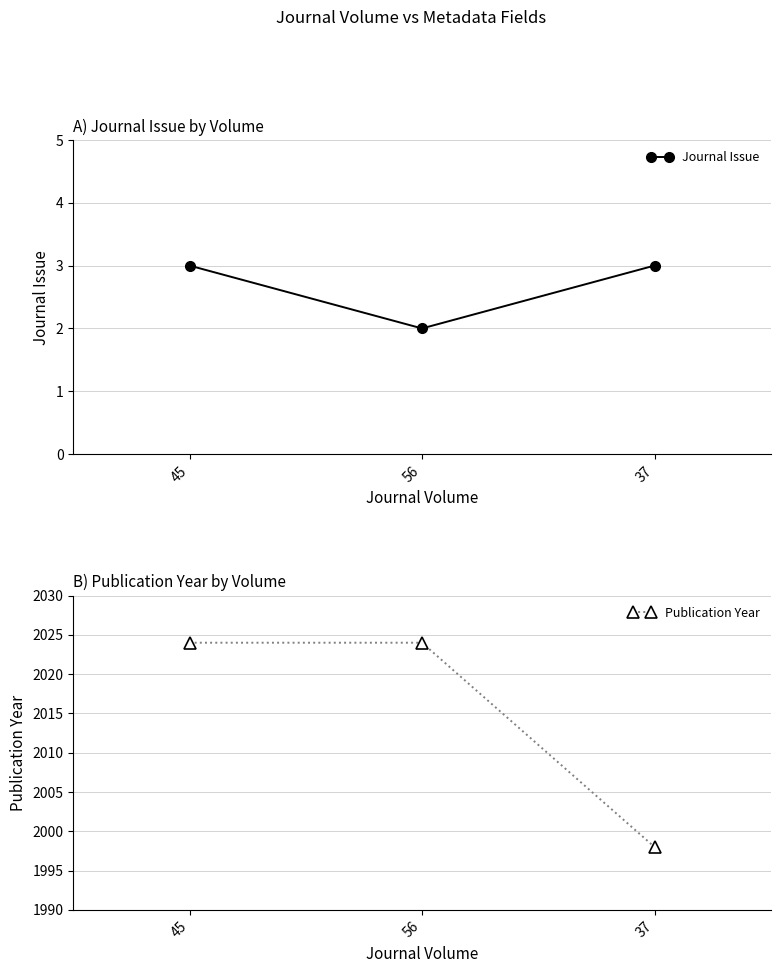

Reading right to left, what are all the values shown in this chart?

Journal Issue: 3	2	3
Publication Year: 1998	2024	2024